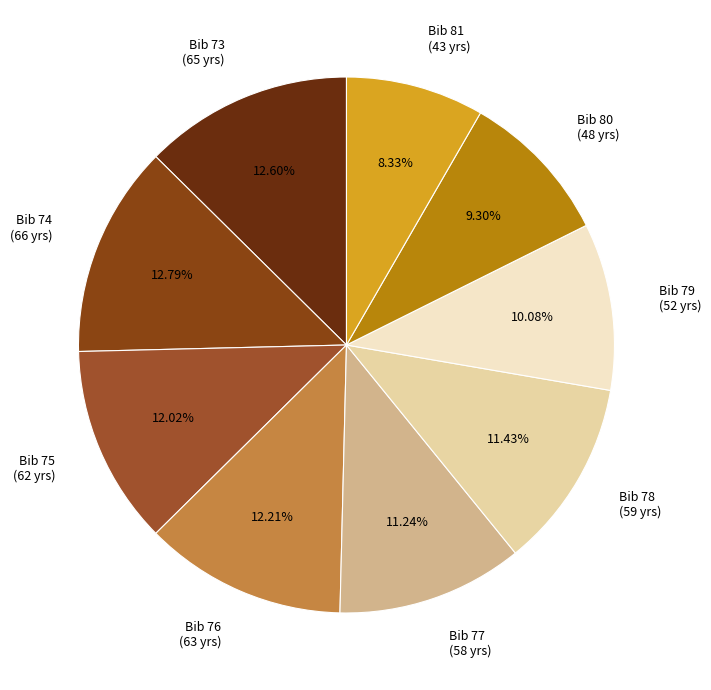

What is the ratio of the value at Bib 78 (59 yrs) to the value at Bib 79 (52 yrs)?

1.1